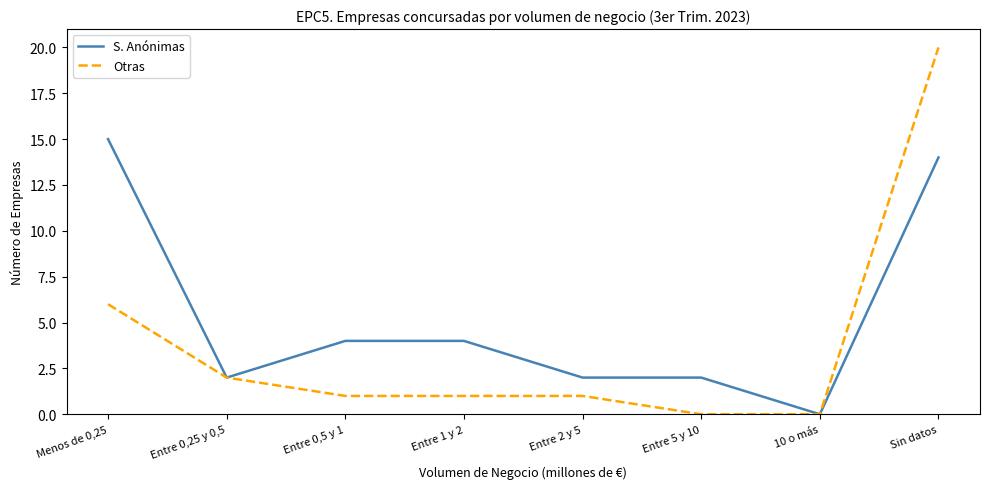

The value of S. Anónimas at Entre 2 y 5 is 2. True or false?

True